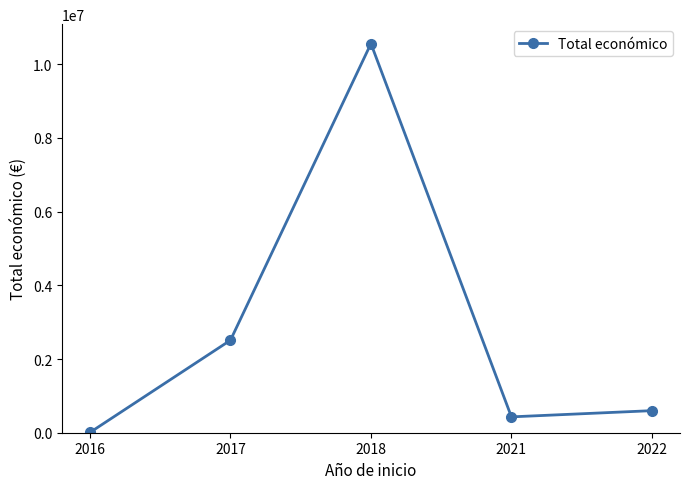

Read the value at 2018, to the nearest 100.

10558700